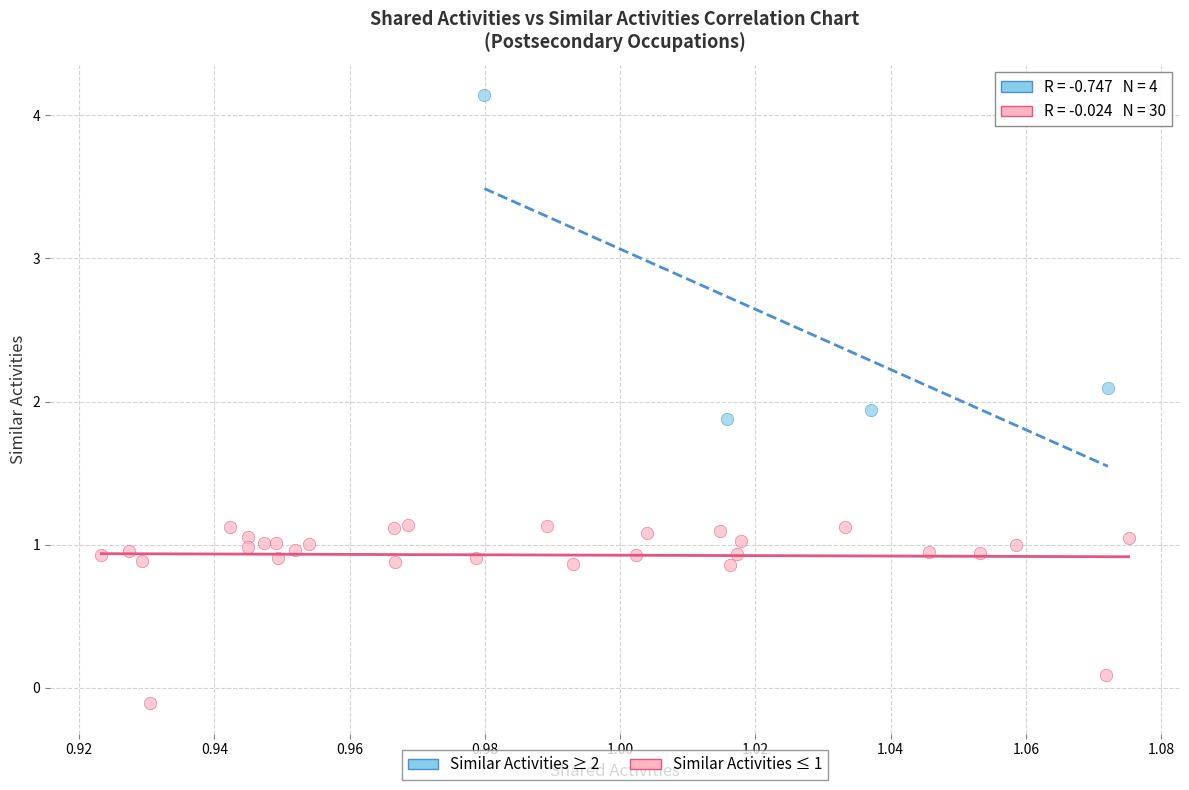

What are all the series names shown in the legend?

Similar Activities ≥ 2, Similar Activities ≤ 1